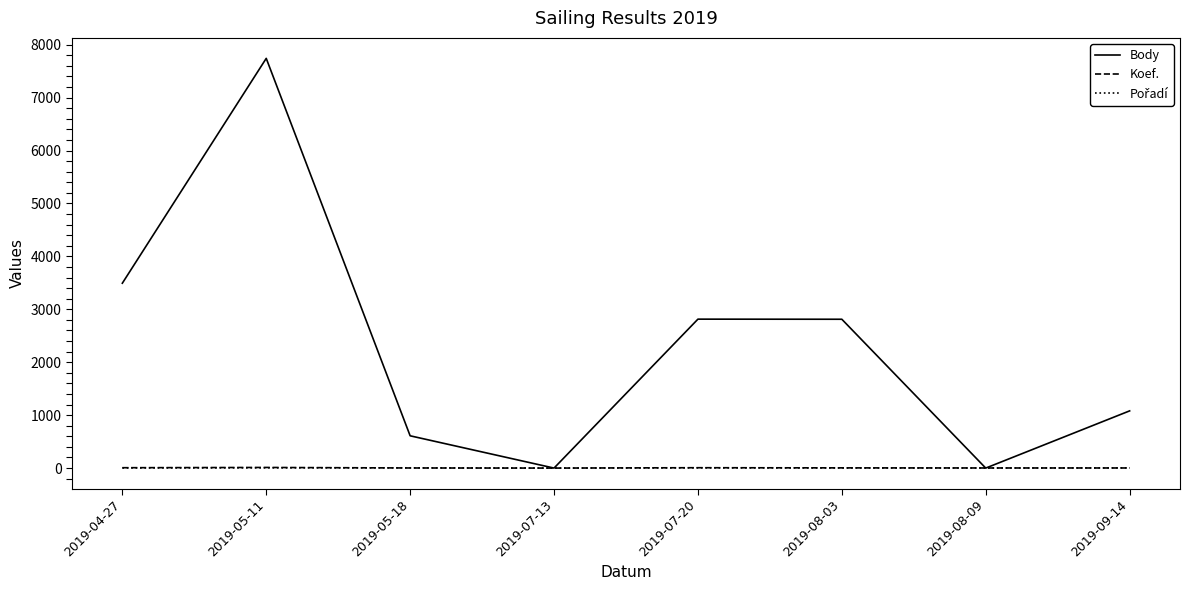

Which series has the widest spread of values?

Body